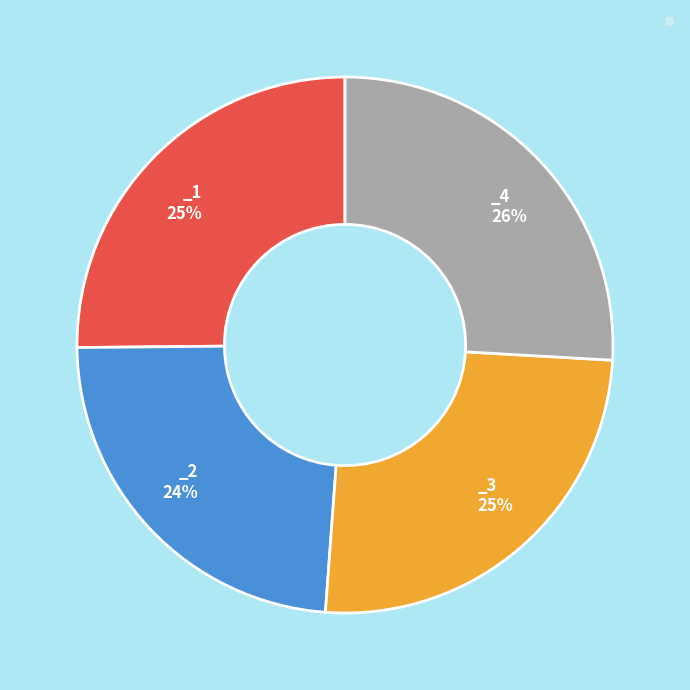

Is there any slice that represents more than half of the pie?

No